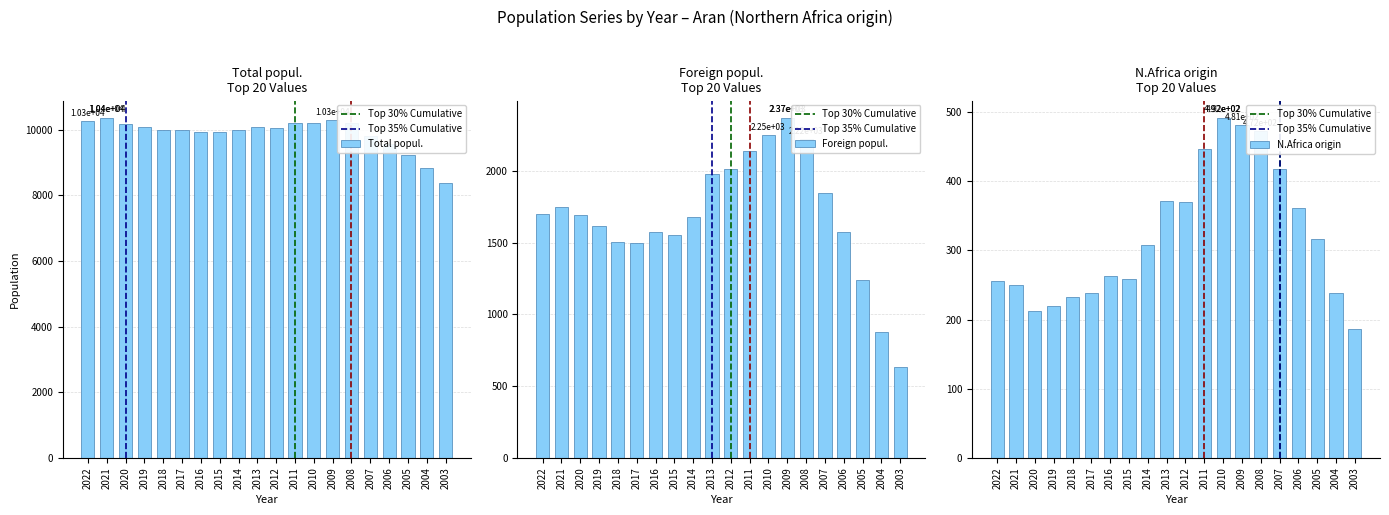

What is the value of the N.Africa origin bar at the 1st from the left?

255